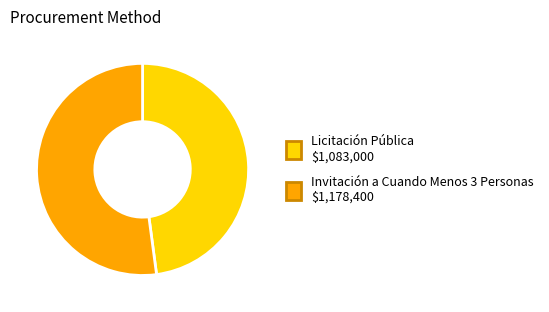

What is the ratio of the value at Invitación a Cuando Menos 3 Personas to the value at Licitación Pública?

1.1